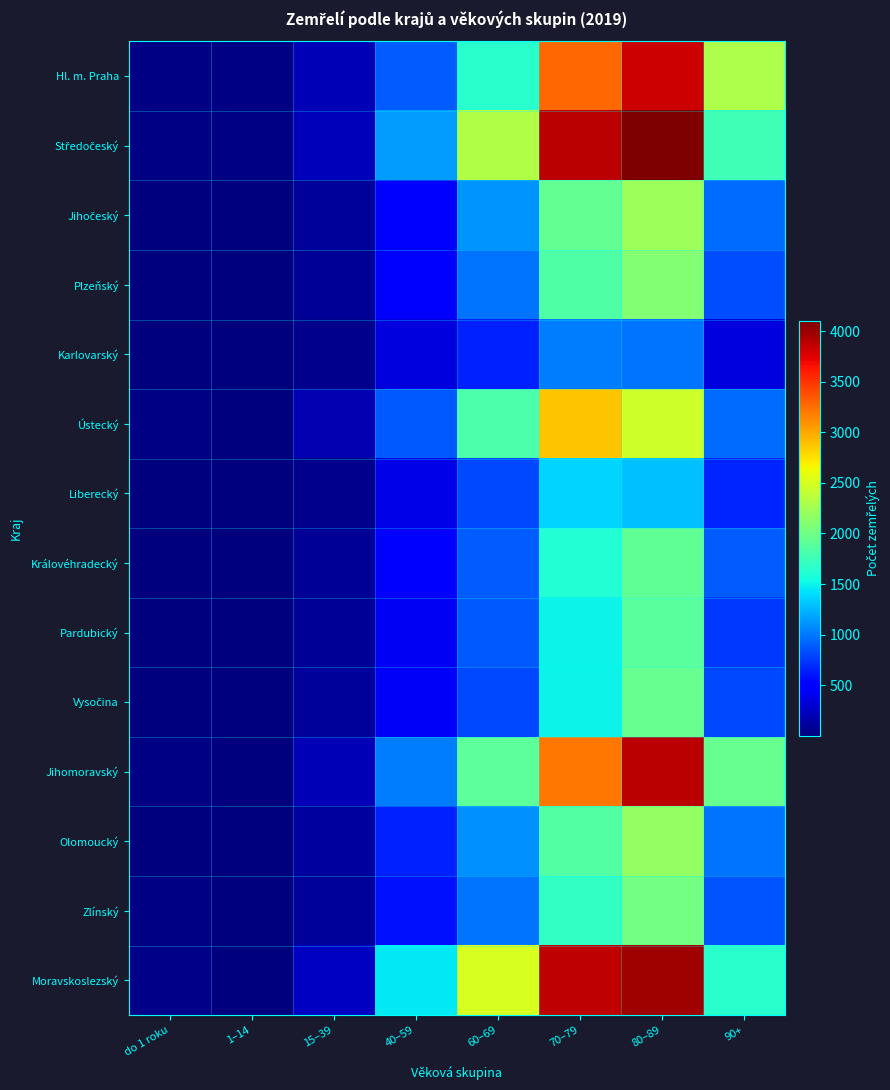

How many series are shown in this chart?

14